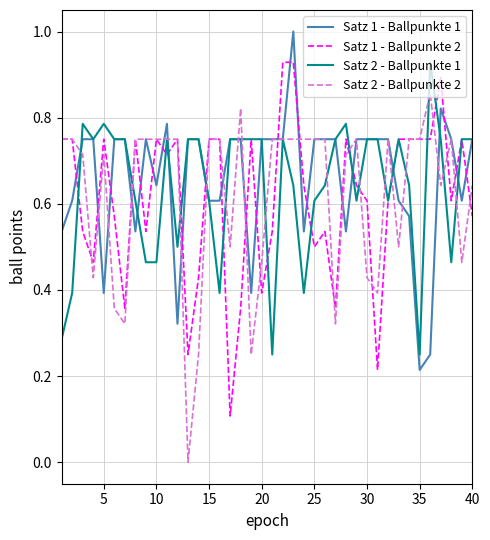

What is the average value of the Satz 1 - Ballpunkte 1 series?

0.7